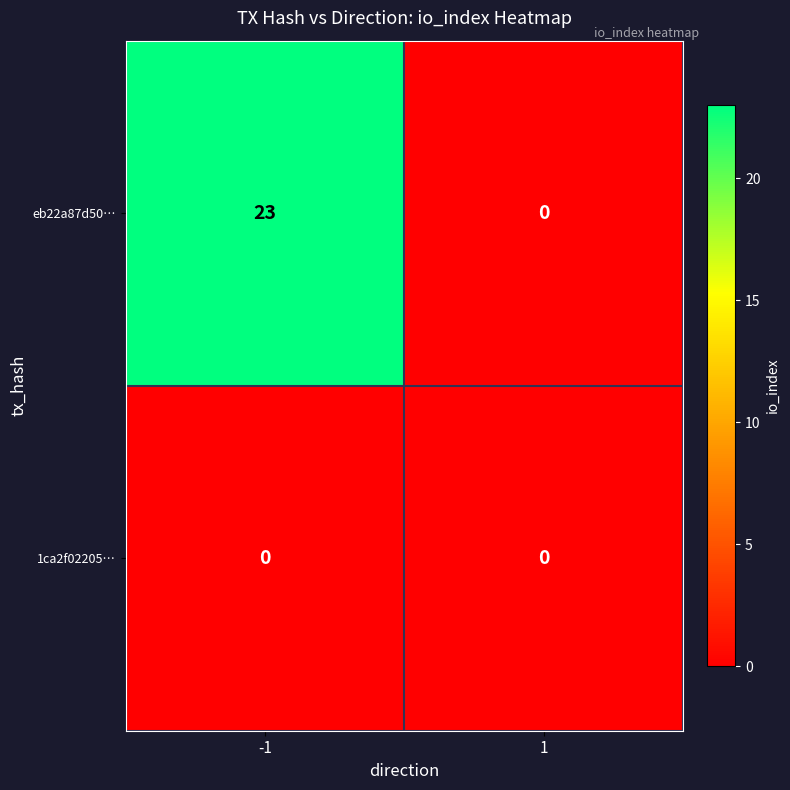

Reading left to right, extract all data points from this chart.

eb22a87d50…: 23	0
1ca2f02205…: 0	0